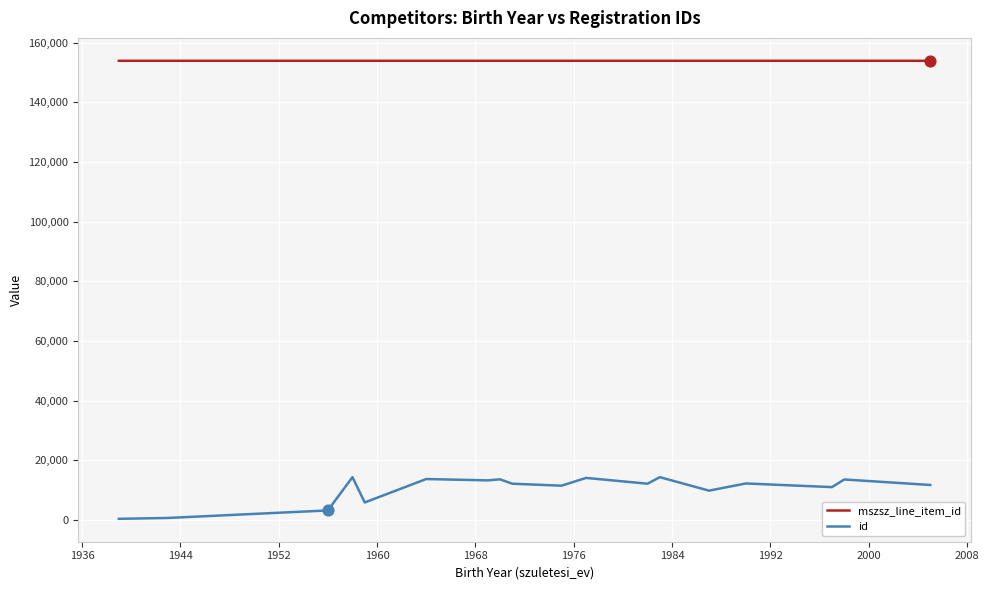

Which series has the largest total across all categories?

mszsz_line_item_id